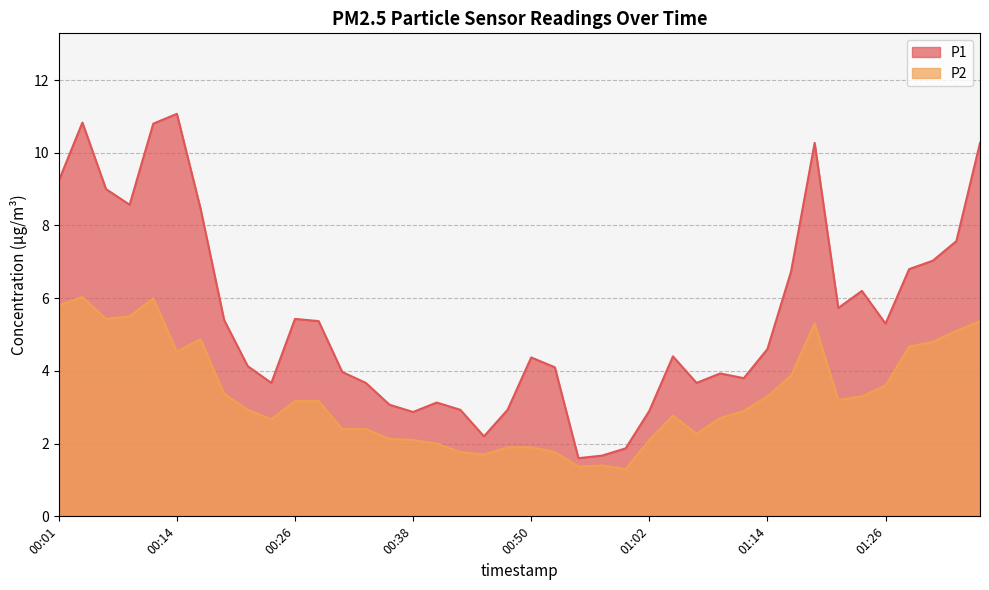

What is the total value across all series at 00:55?

3.0